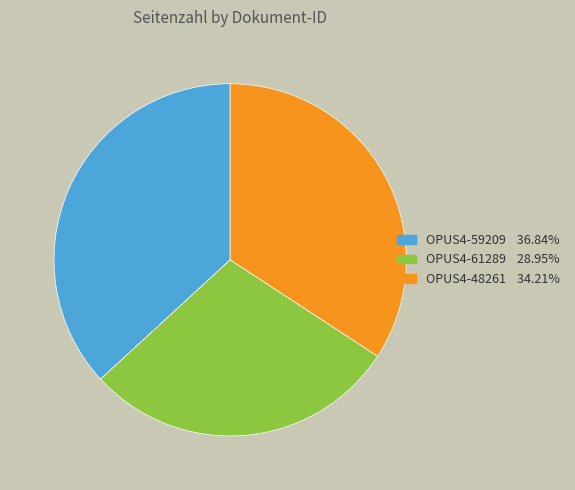

Is there any slice that represents more than half of the pie?

No